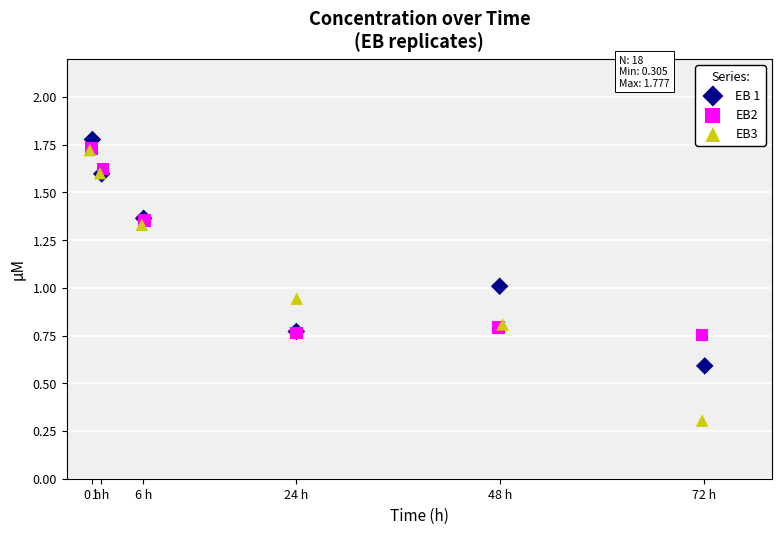

Which series contains the highest Y value?

EB 1